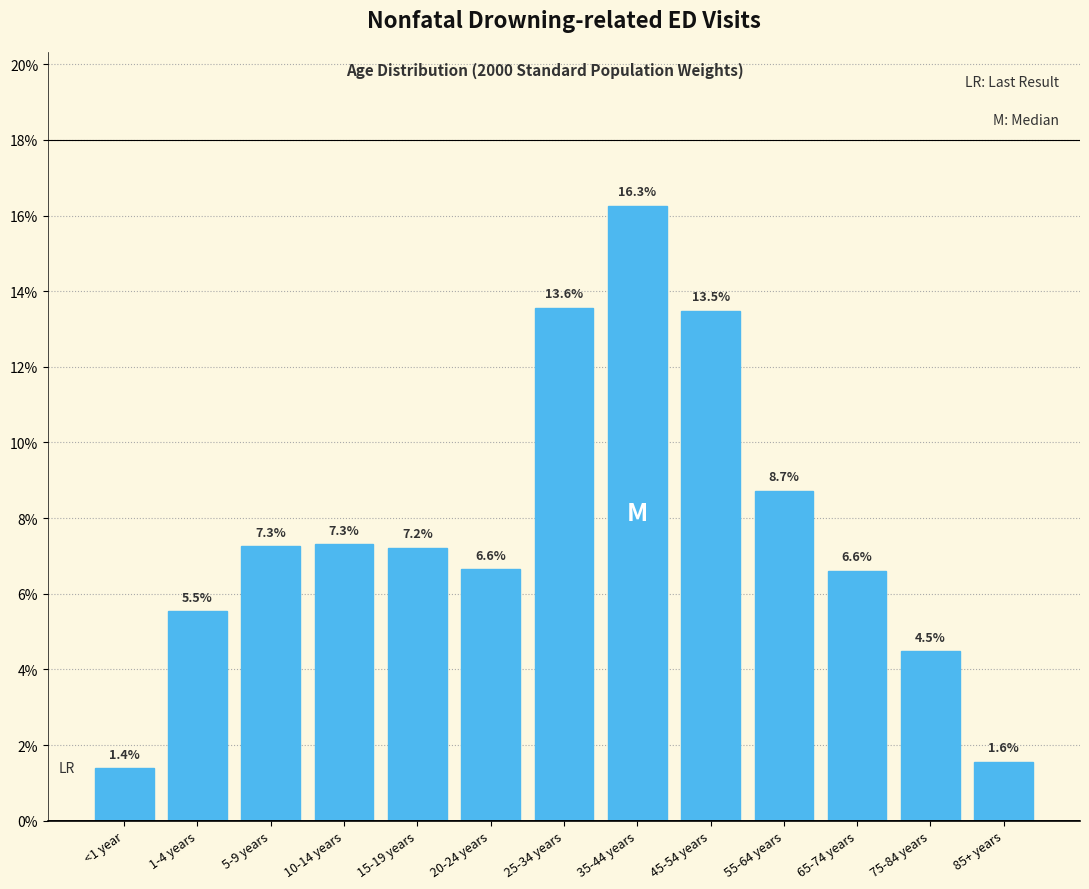

Does the chart contain any negative values?

No